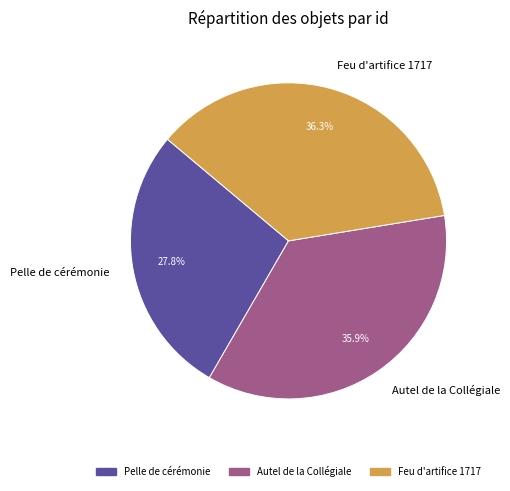

Which slice is the smallest?

Pelle de cérémonie